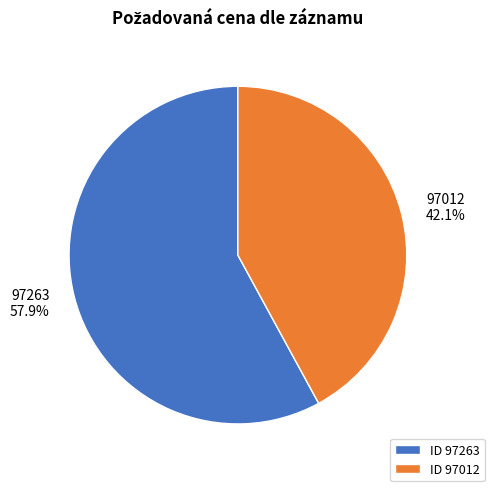

Does any single category account for the majority?

Yes